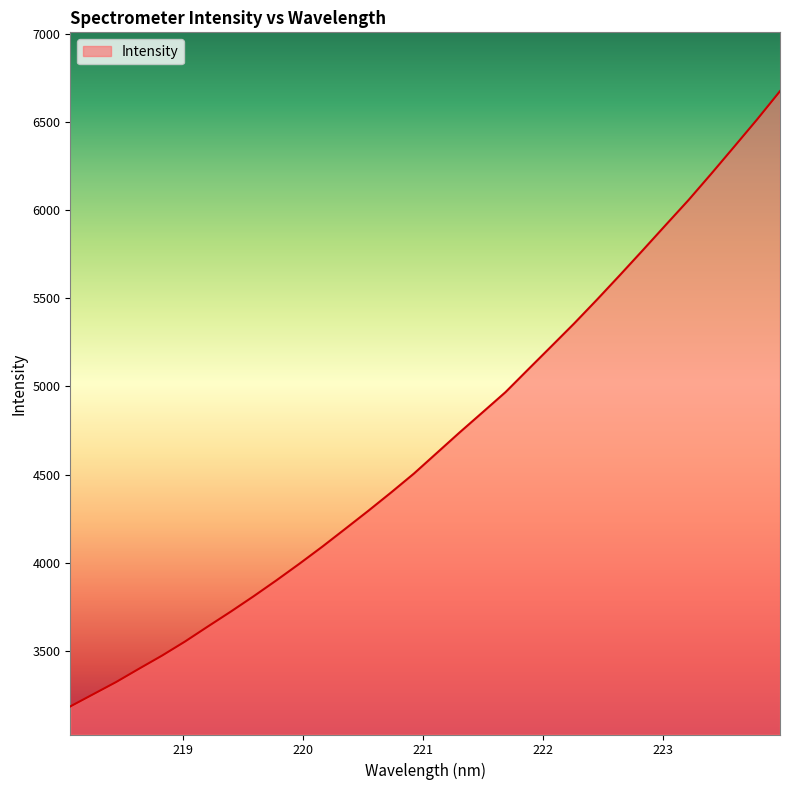

How many distinct data groups are displayed?

1